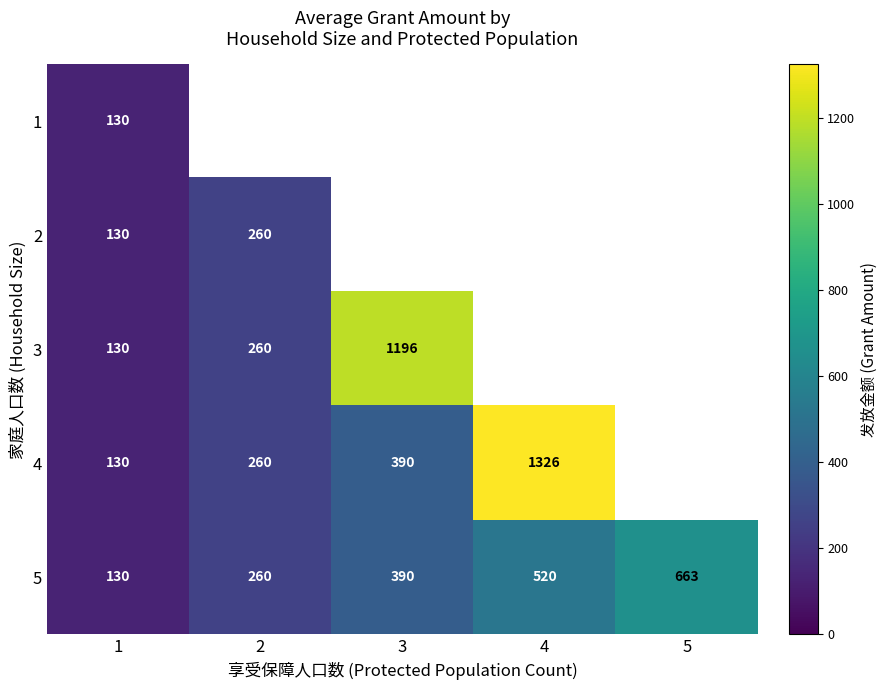

What is the average value of the 5 series?

393